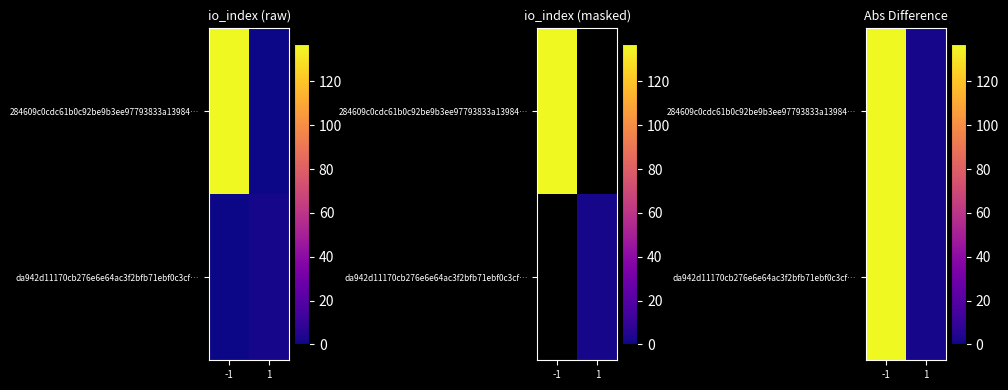

The da942d11170cb276e6e64ac3f2bfb71ebf0c3cf… series shows 47 at -1. True or false?

False